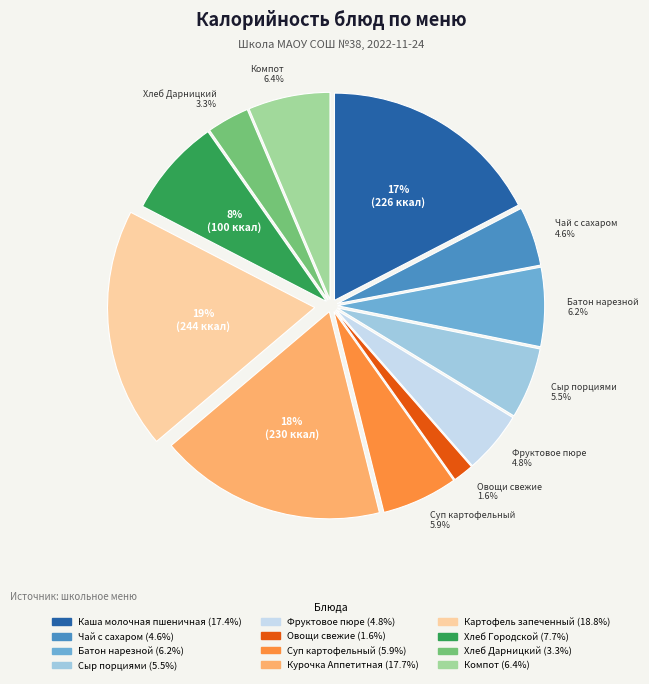

Which has a higher value, Батон нарезной or Фруктовое пюре?

Батон нарезной